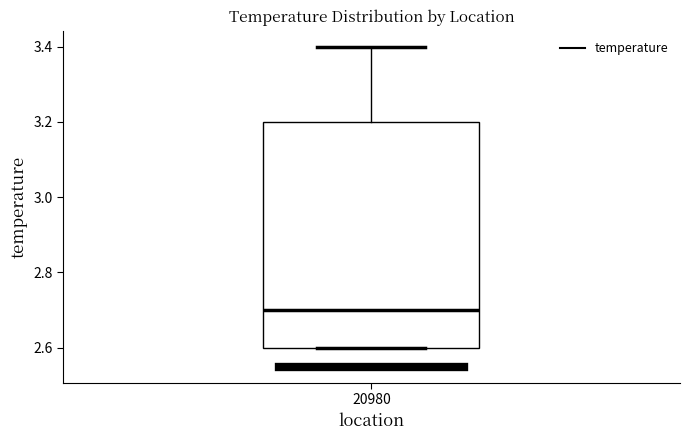

Read this box plot against the y-axis: the position of the median line, the range covered by the box, and the ends of both whiskers. The values are not printed on the chart, so give them approximately, as read against the axis.

median 2.7, box 2.6 to 3.2, whiskers 2.6 to 3.4